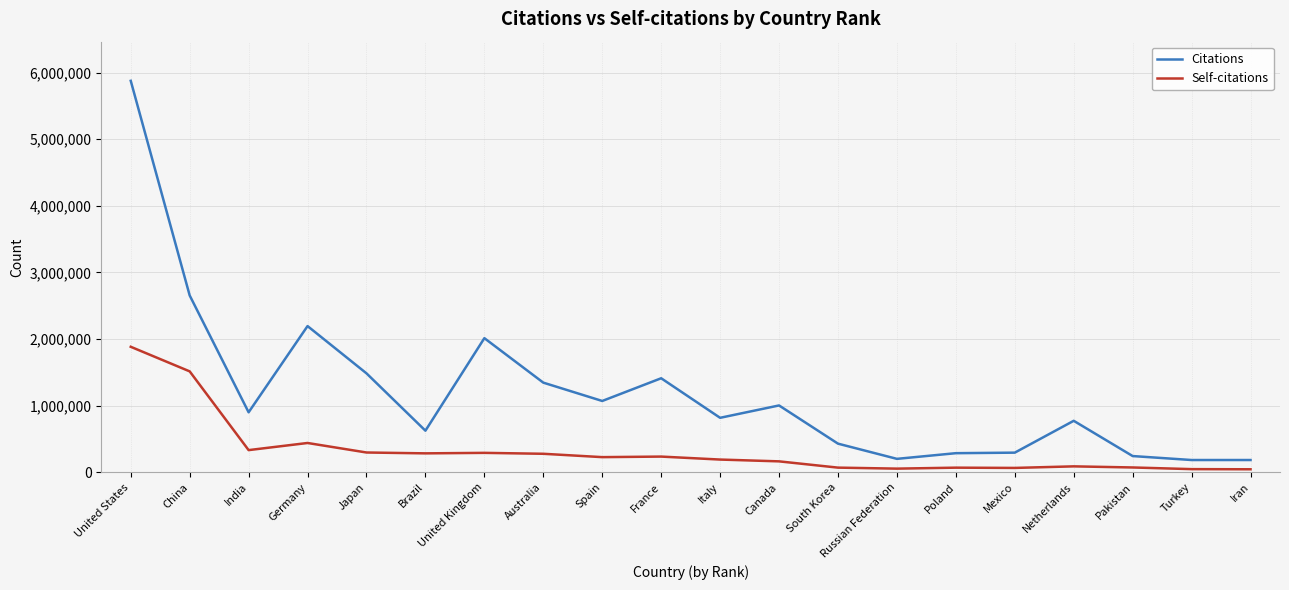

Which series changed the most between Germany and Japan?

Citations